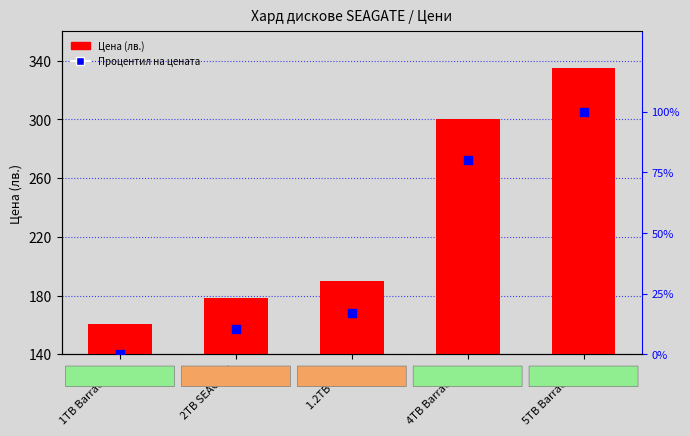

At how many categories does at least one series exceed 308?

1